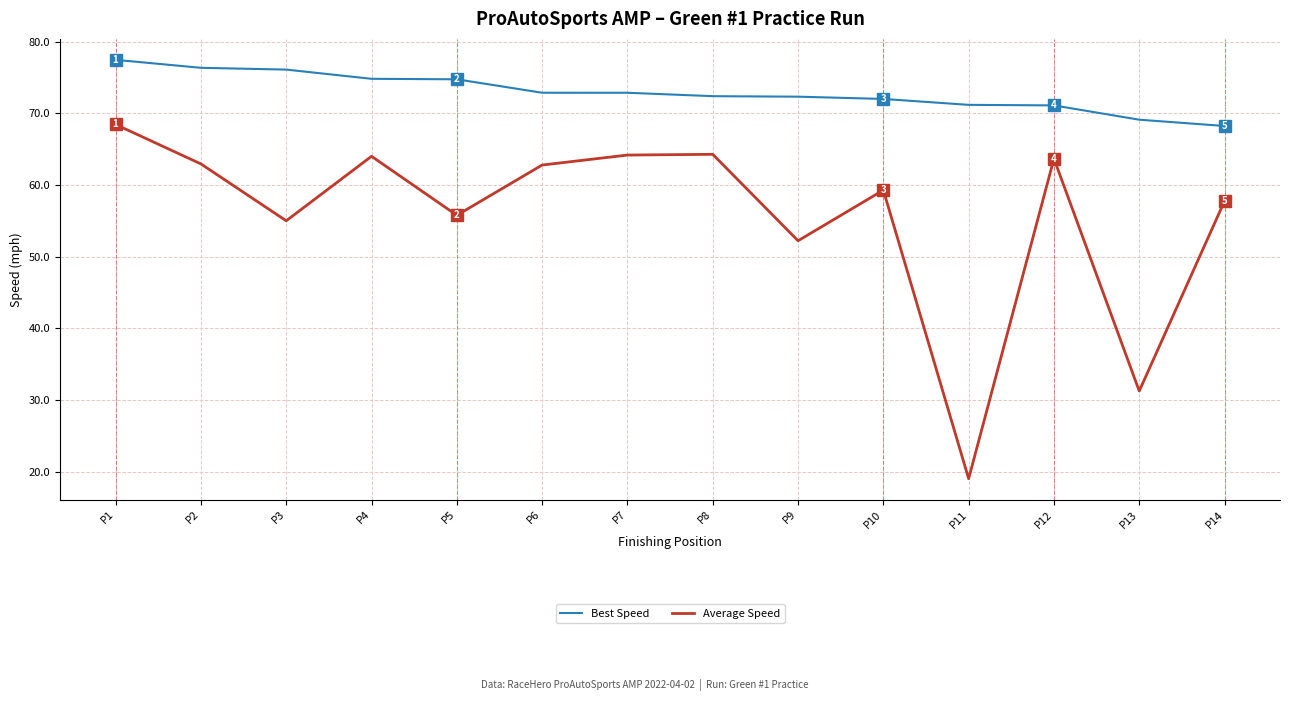

True or false: Average Speed has more than 2 interior local peaks.

True